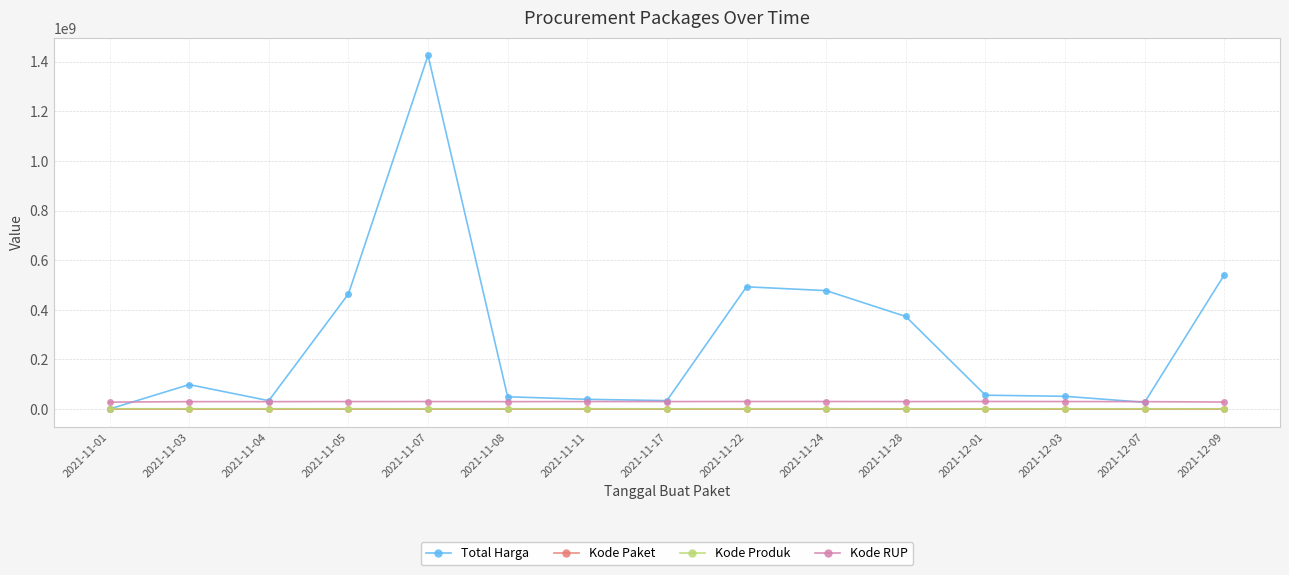

What is the maximum value shown in the chart?

1425867900